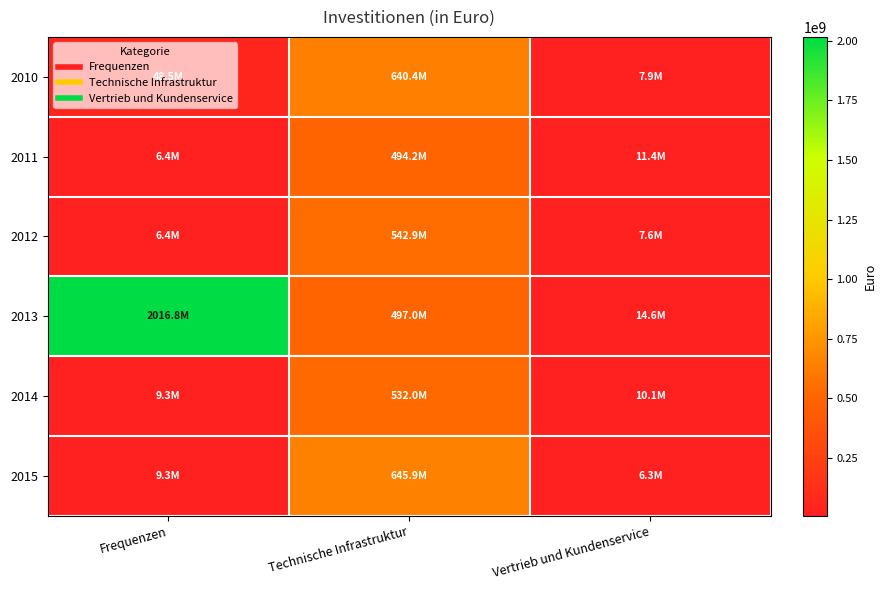

Which category has the highest value across all series?

Frequenzen